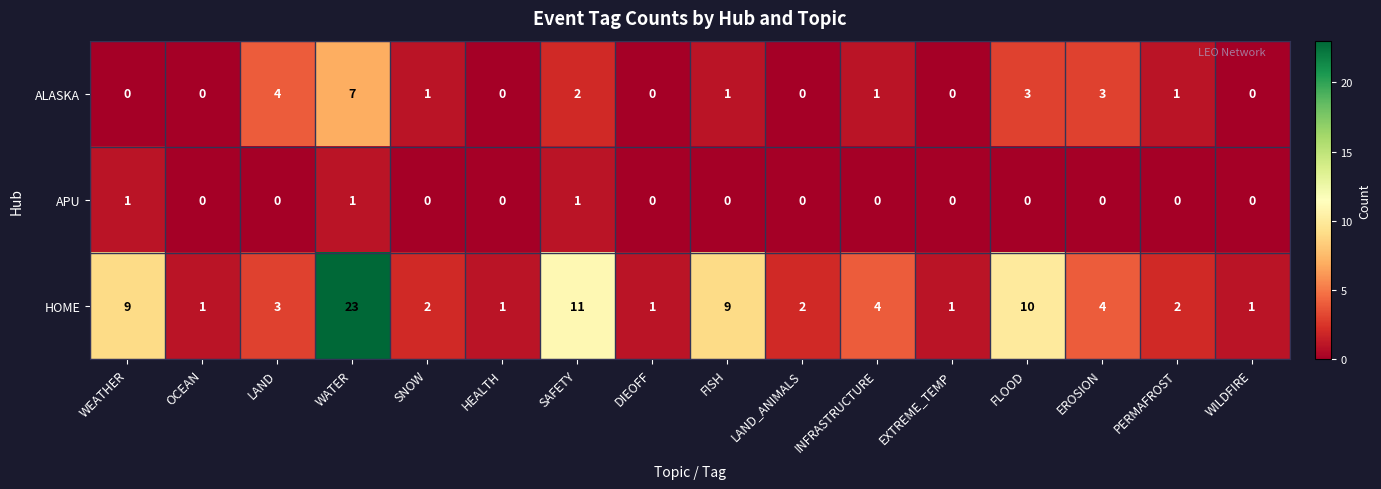

Rank the series by their average value, from lowest to highest.

APU, ALASKA, HOME